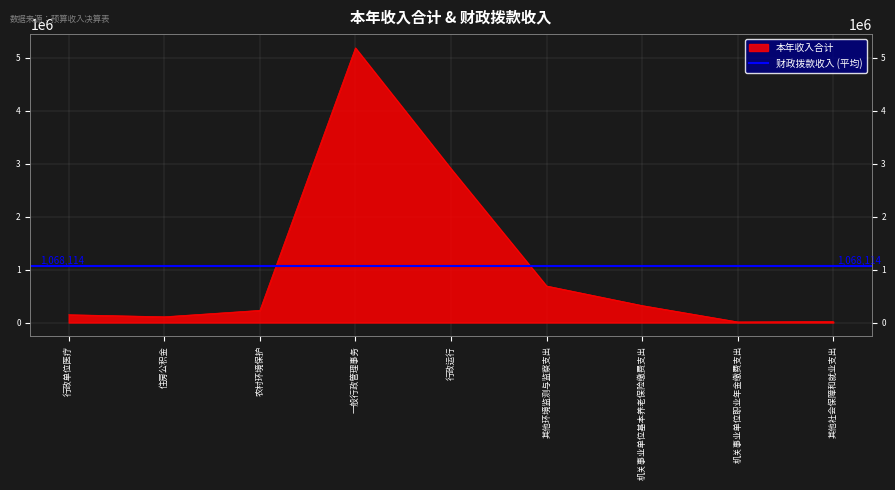

List the labels in order of value, smallest first.

机关事业单位职业年金缴费支出, 其他社会保障和就业支出, 住房公积金, 行政单位医疗, 农村环境保护, 机关事业单位基本养老保险缴费支出, 其他环境监测与监察支出, 行政运行, 一般行政管理事务